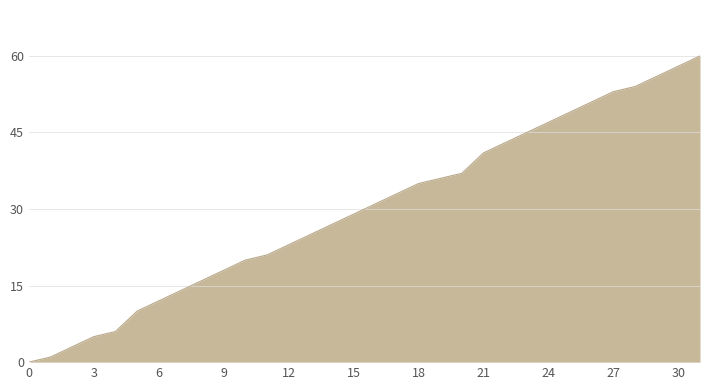

What is the maximum value shown in the chart?

60